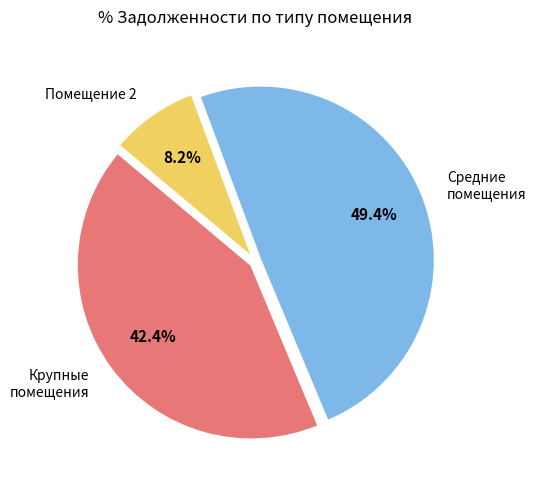

Which category has the biggest portion of the pie?

Средние помещения